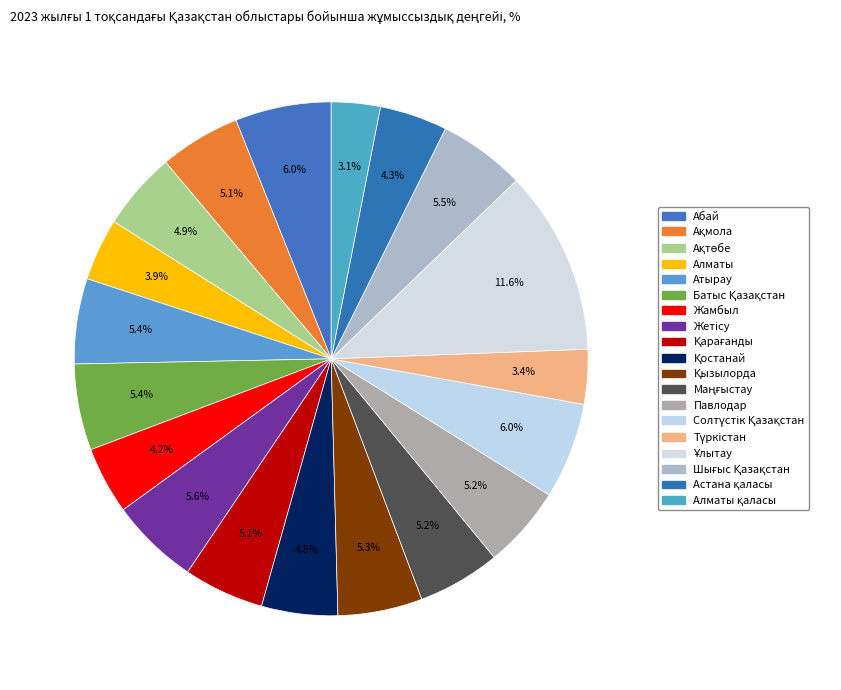

Count the number of slices in the pie.

19